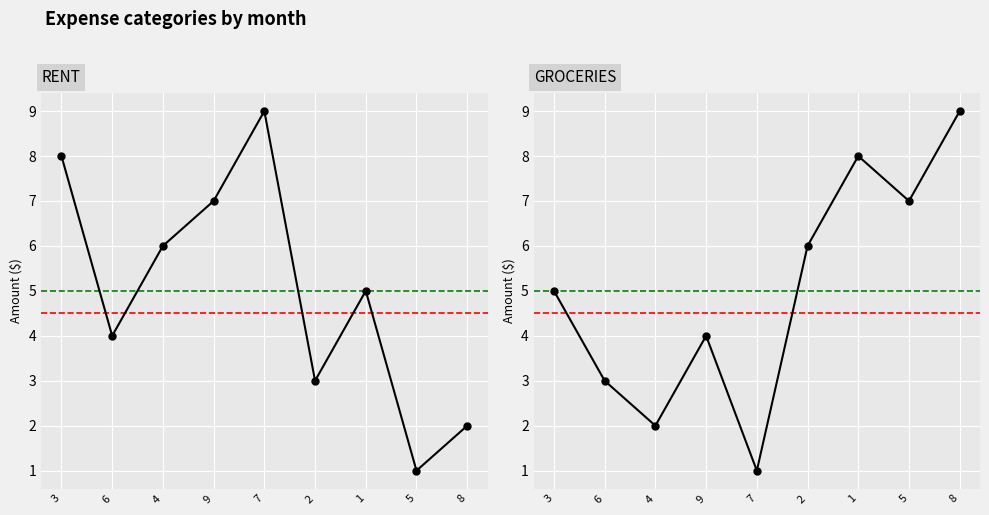

Is this an area chart (filled region under the line)?

No